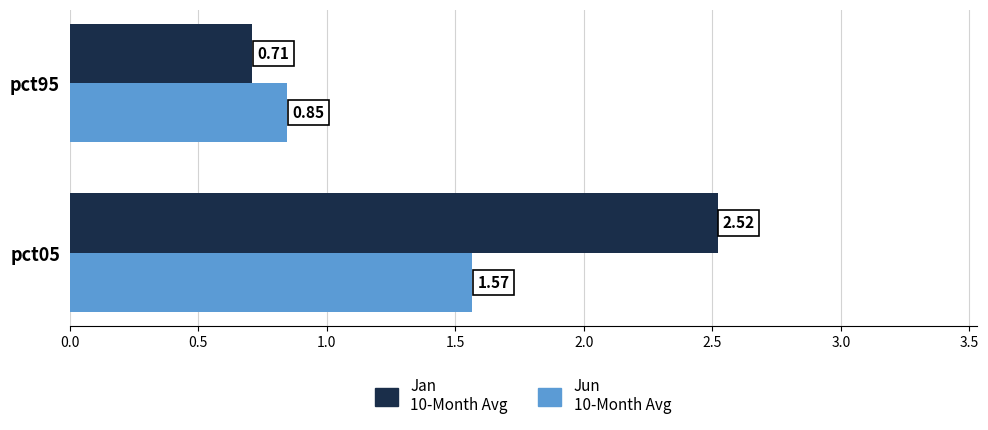

At which category is the sum across all series the highest?

pct05